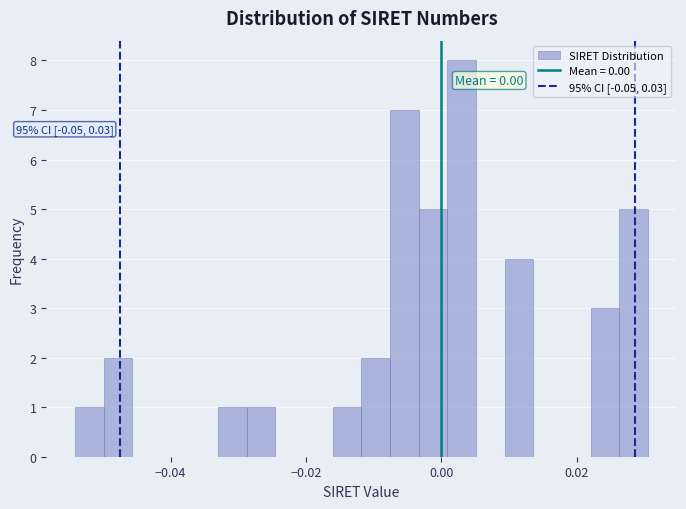

Around what value on the x-axis is the tallest bar? Give the approximate position of its centre, as read against the axis.

0.002